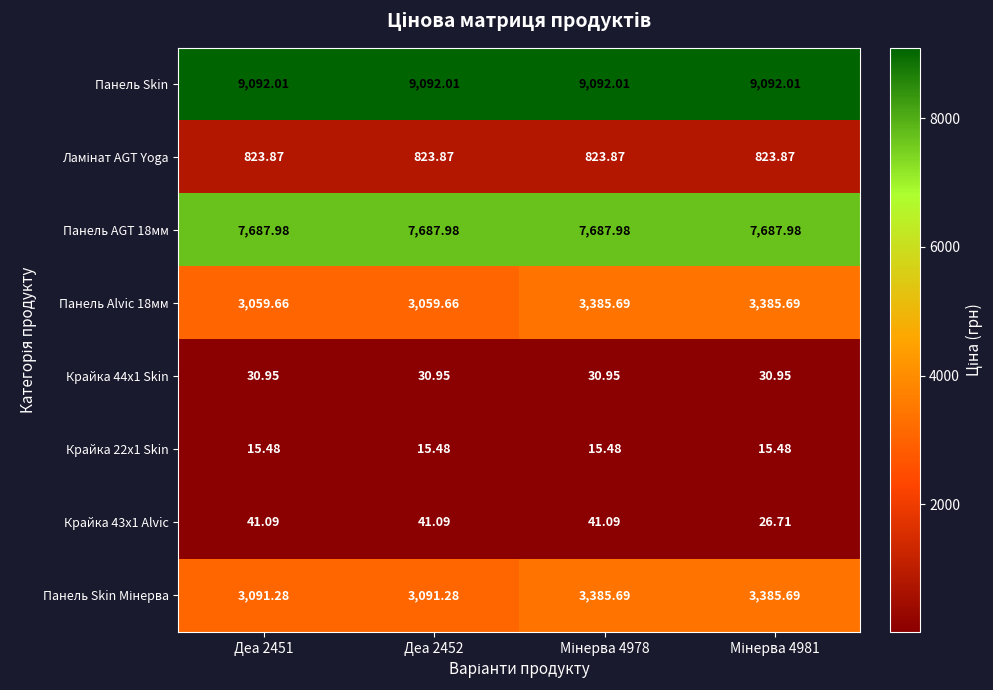

Which series has the largest total across all categories?

Панель Skin